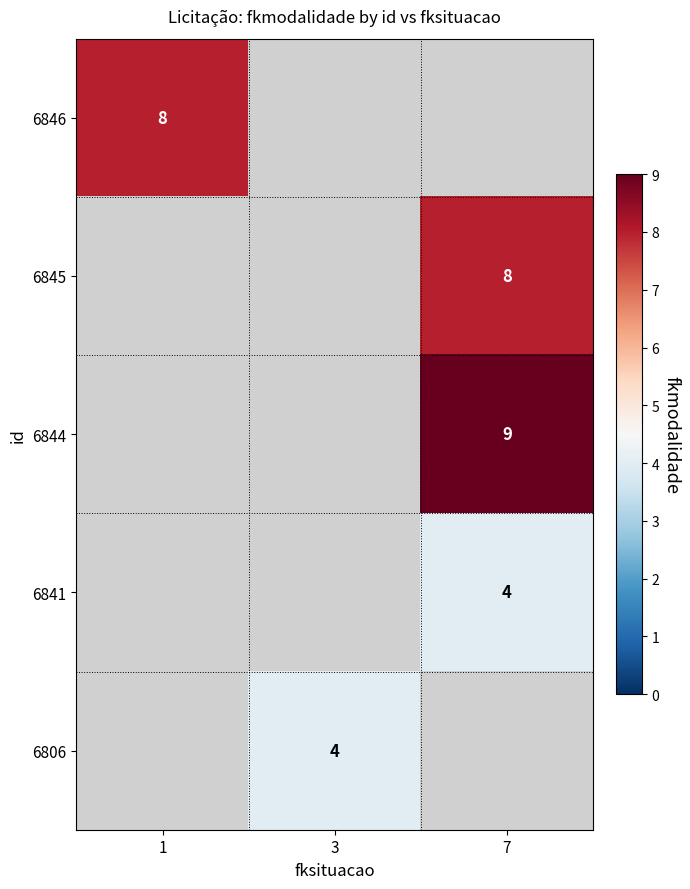

The 6841 series shows 4 at 7. True or false?

True